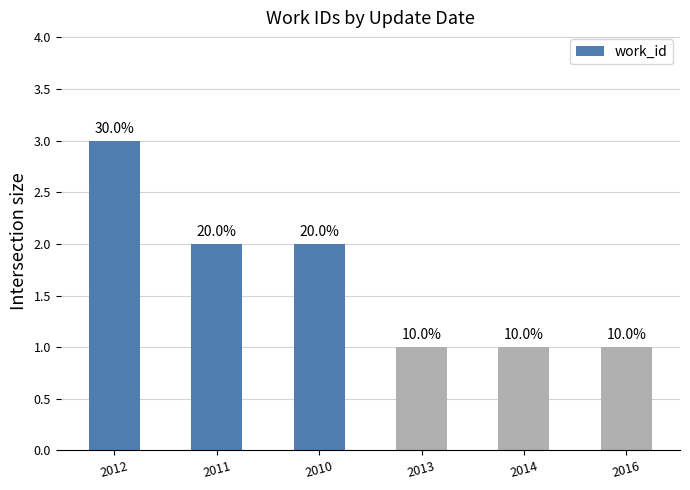

What is the difference between the second highest and minimum values?

1